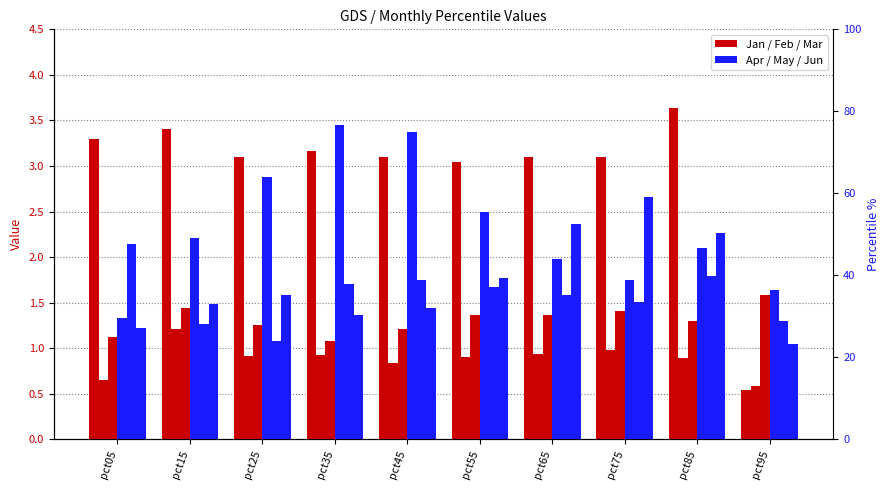

What is the highest value of the Mar series?

1.6